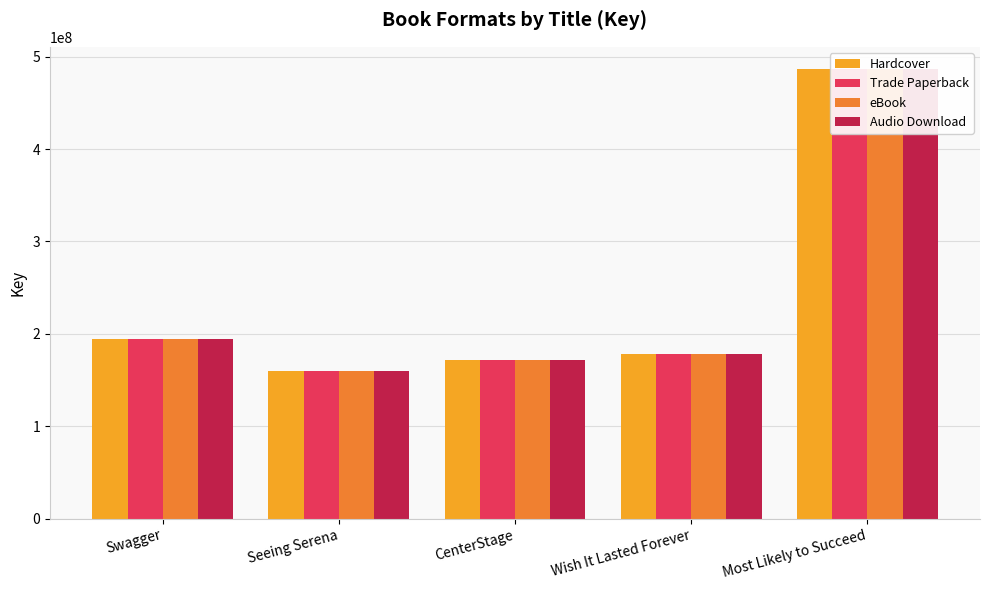

What value does the eBook series have at Seeing Serena?

159578485